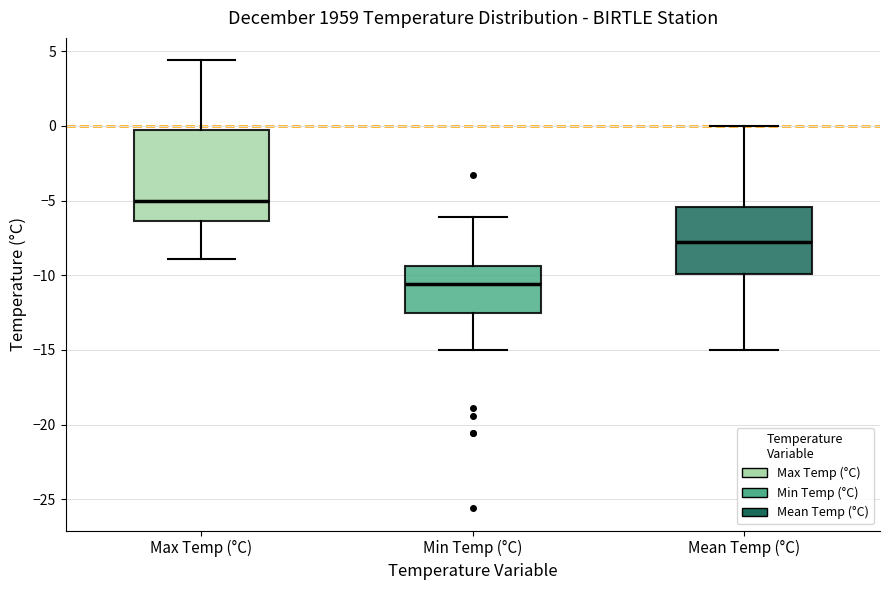

Reading left to right, read every box against the y-axis: the position of its median line, the range the box covers, and the ends of its whiskers. The values are not printed on the chart, so give them approximately, as read against the axis.

Max Temp (°C): median -5.0, box -6.5 to -0.5, whiskers -9.0 to 4.5
Min Temp (°C): median -10.5, box -12.5 to -9.5, whiskers -15.0 to -6.0
Mean Temp (°C): median -8.0, box -10.0 to -5.5, whiskers -15.0 to 0.0